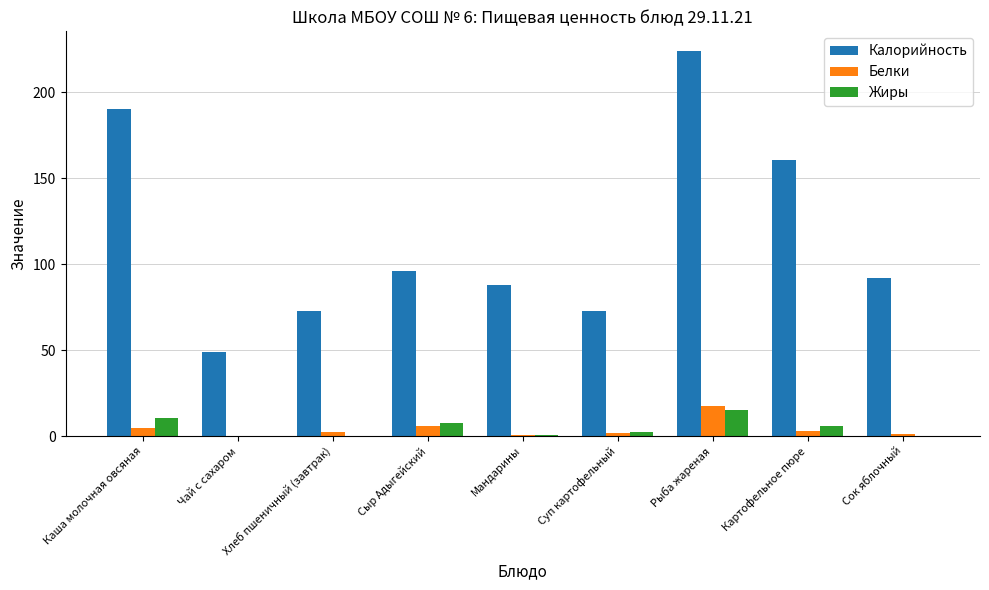

True or false: Белки has a value of 4.8 at Каша молочная овсяная.

True